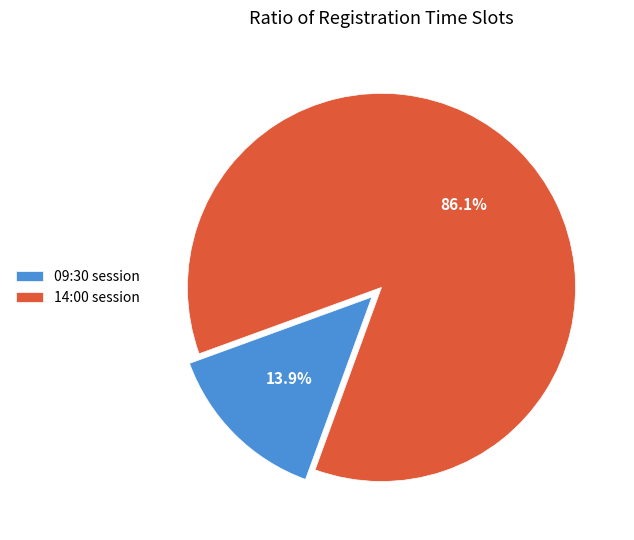

How many segments does this pie chart have?

2